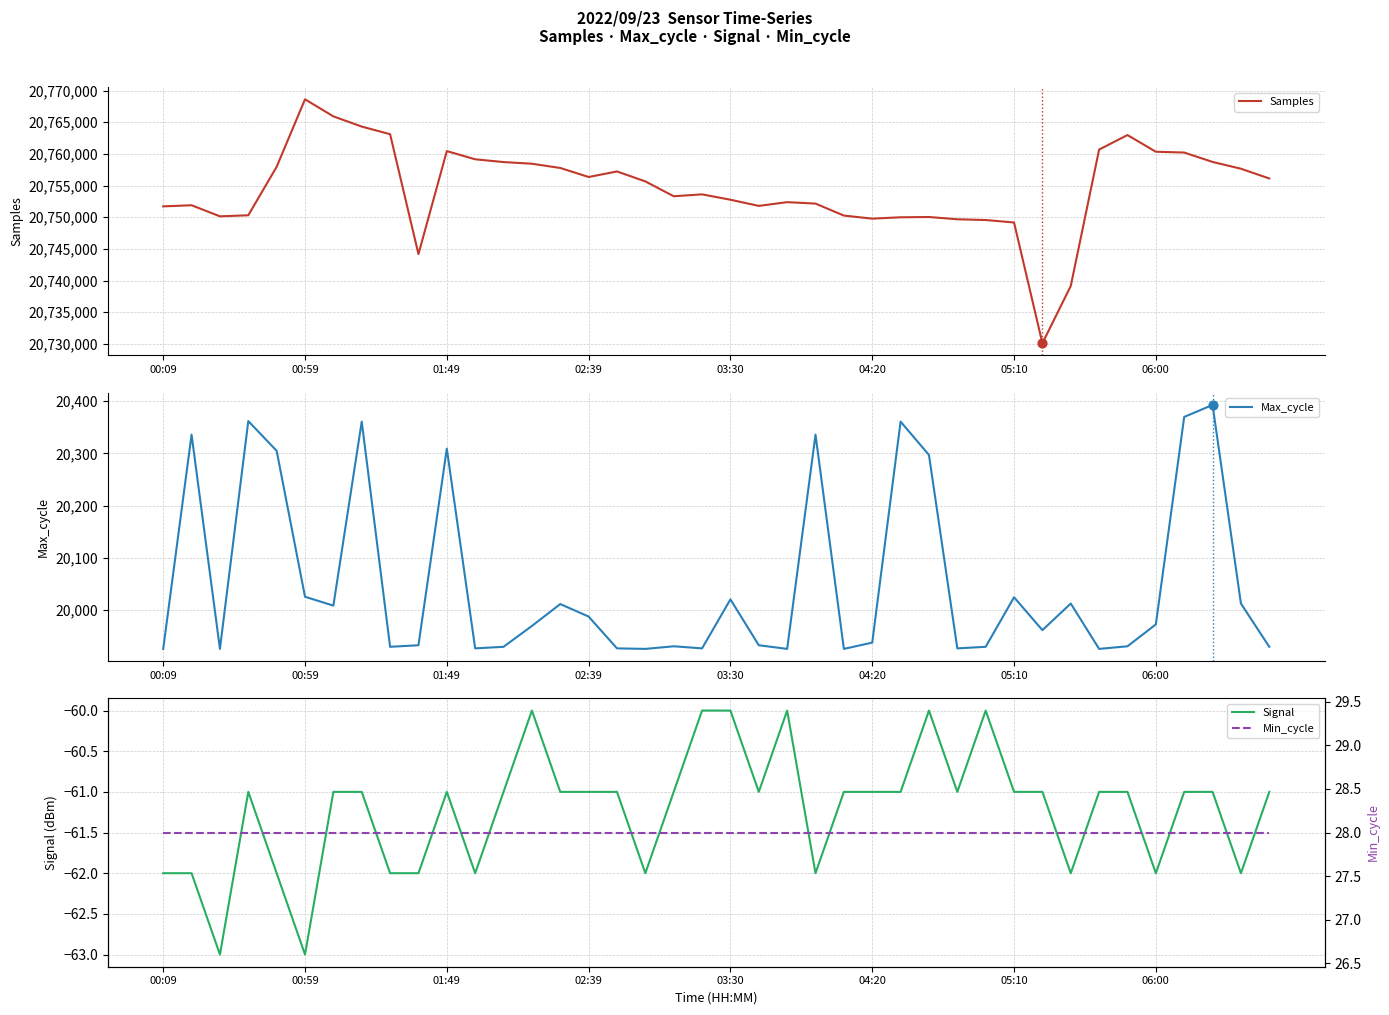

At which label does Samples reach its peak?

00:59